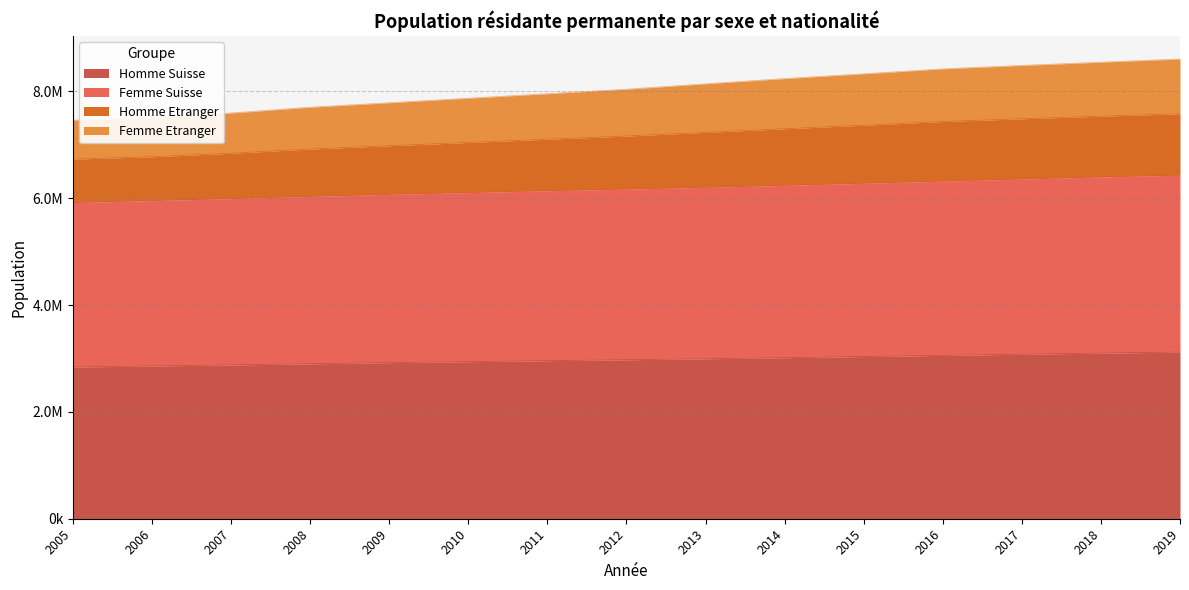

At how many categories does at least one series exceed 6112447?

15